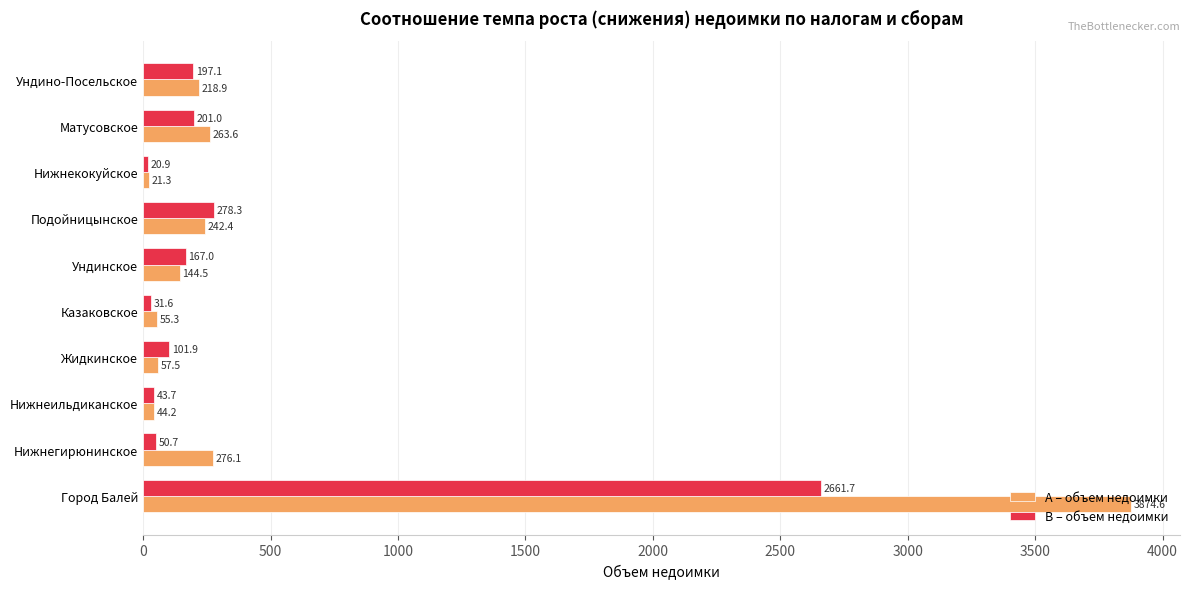

Which series has the largest total across all categories?

А – объем недоимки